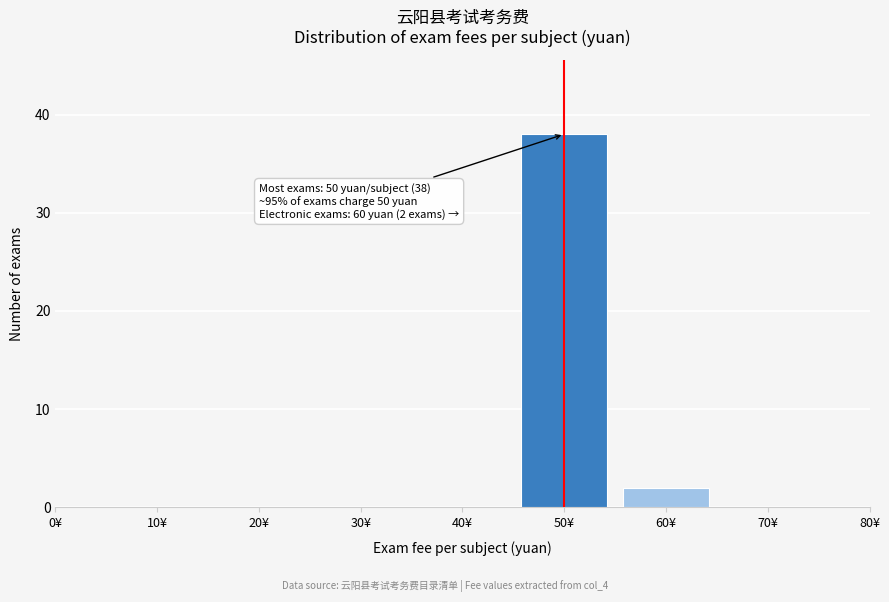

Which range on the x-axis has the tallest bar?

45 to 55